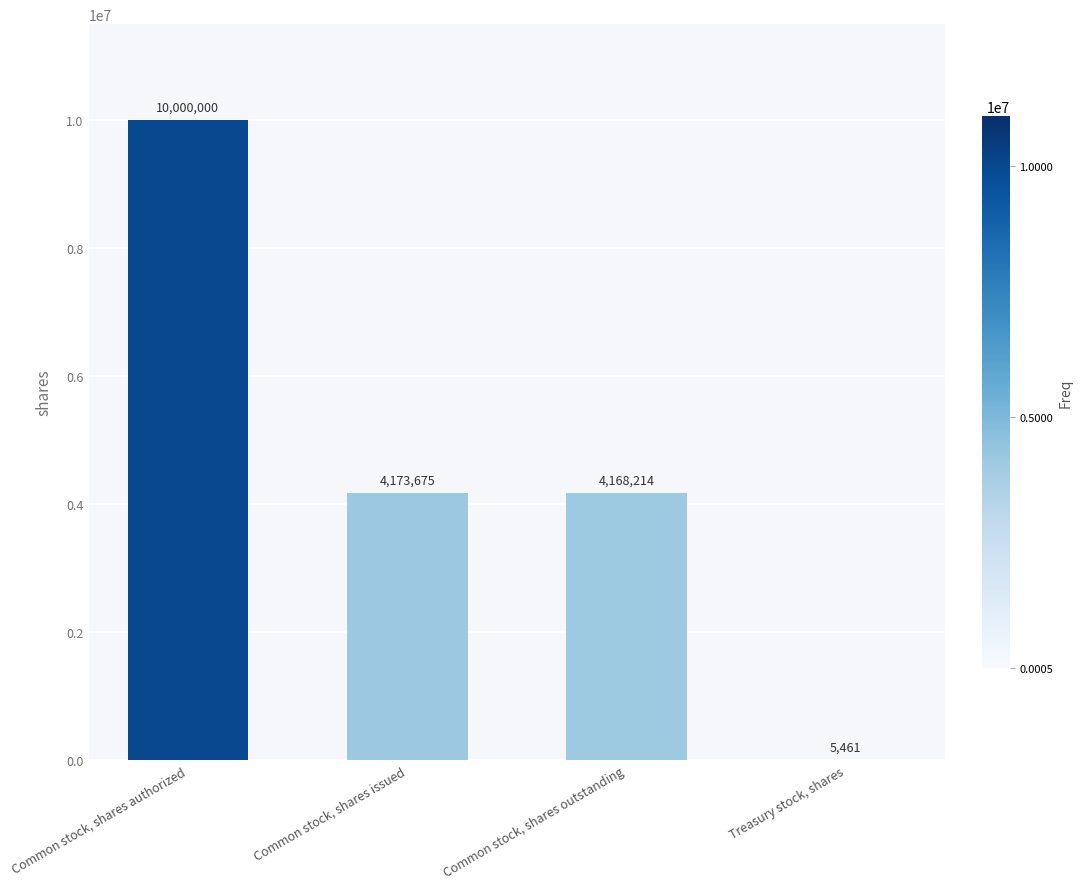

At which label is the value closest to 5002730?

Common stock, shares issued